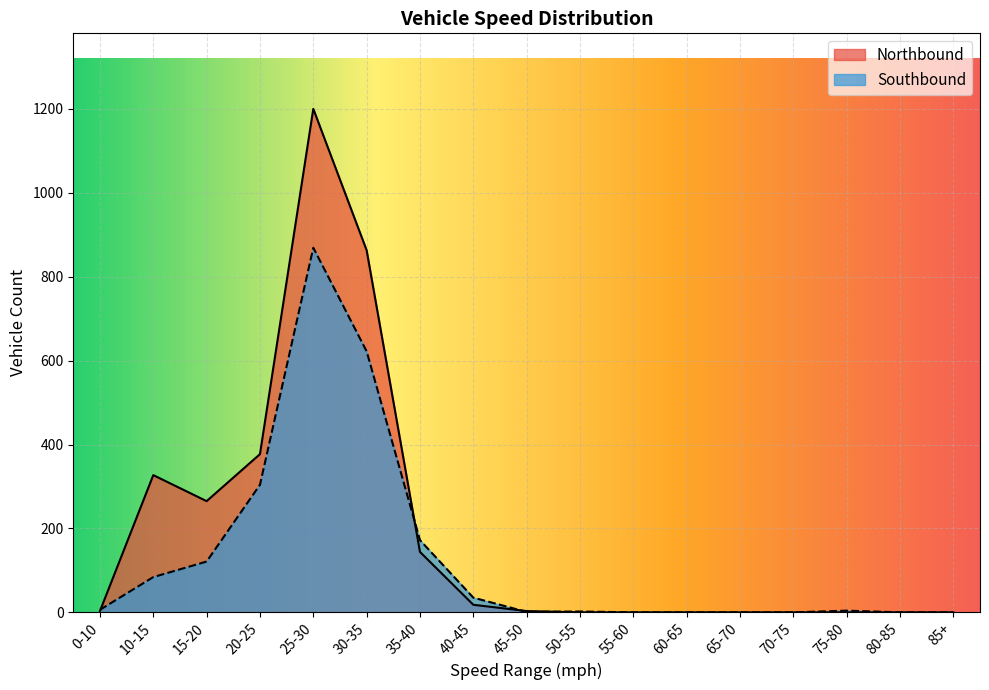

Reading left to right, extract all data points from this chart.

Northbound: 0-10=3	10-15=327	15-20=265	20-25=377	25-30=1200	30-35=863	35-40=144	40-45=18	45-50=3	50-55=0	55-60=0	60-65=0	65-70=0	70-75=0	75-80=0	80-85=0	85+=0
Southbound: 0-10=6	10-15=84	15-20=121	20-25=304	25-30=869	30-35=622	35-40=172	40-45=35	45-50=1	50-55=2	55-60=0	60-65=0	65-70=0	70-75=0	75-80=4	80-85=0	85+=0